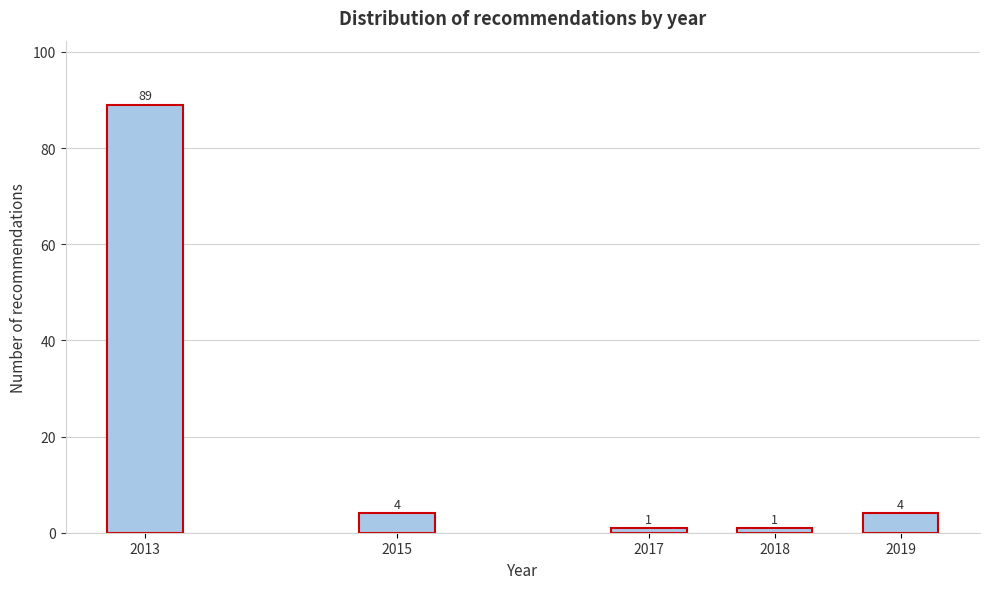

Reading right to left, extract all data points from this chart.

4	1	1	4	89